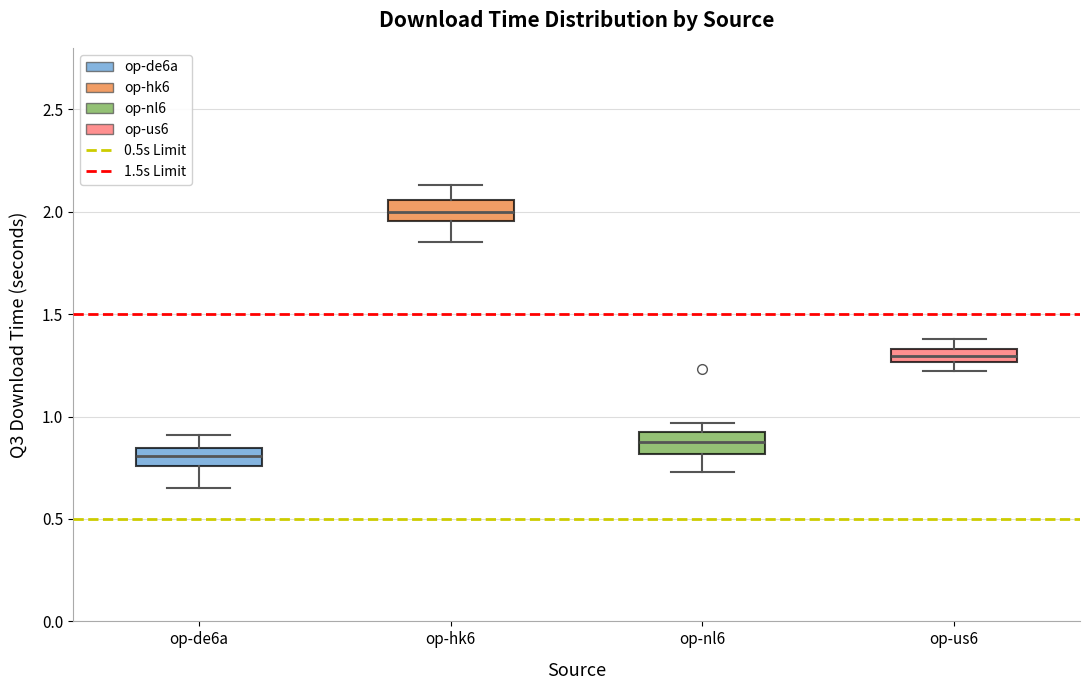

Where does the lower whisker of the box for op-hk6 end on the y-axis? The values are not printed on the chart, so give them approximately, as read against the axis.

1.85